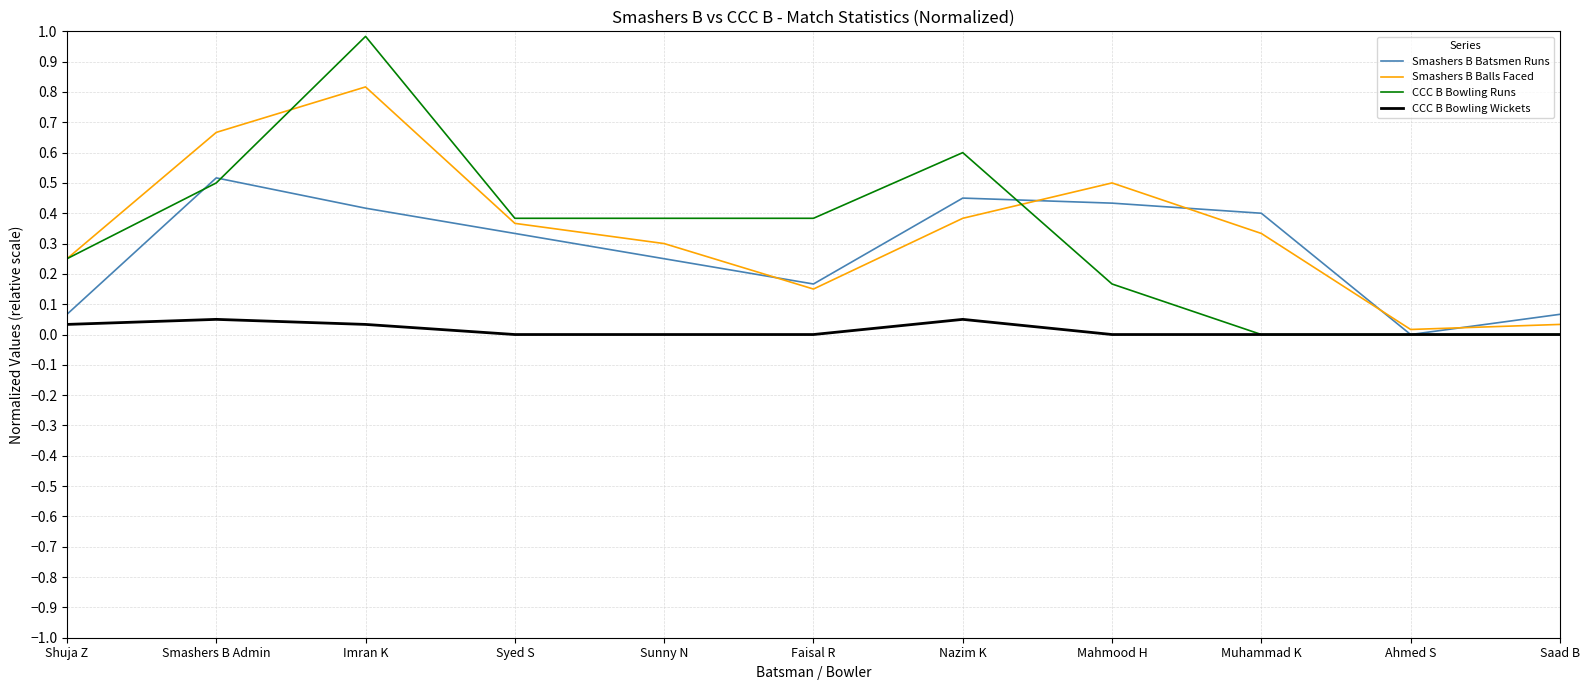

Which series changed the most between Faisal R and Nazim K?

Smashers B Batsmen Runs